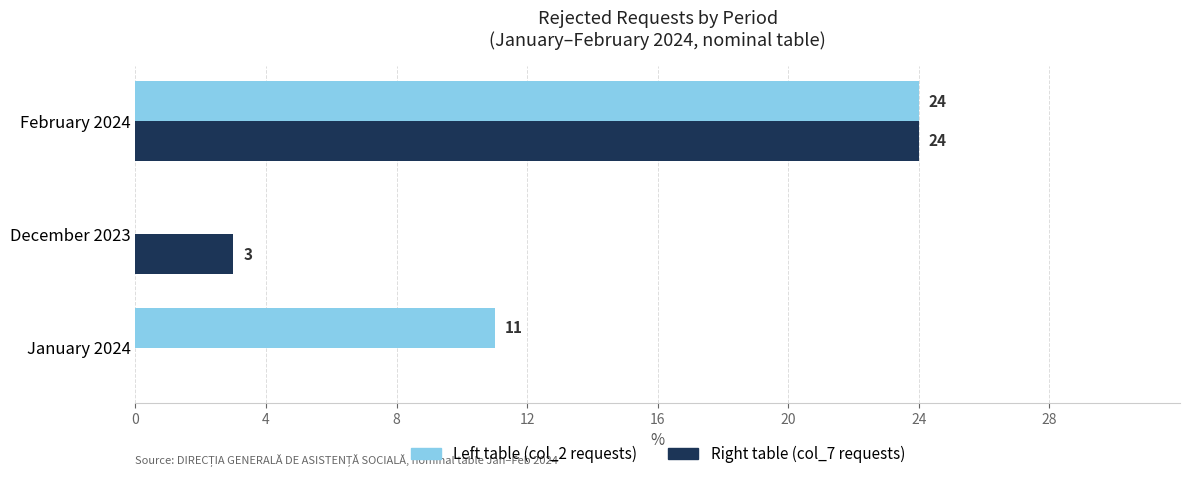

What is the sum of the Left table (col_2 requests) values at January 2024 and December 2023?

11